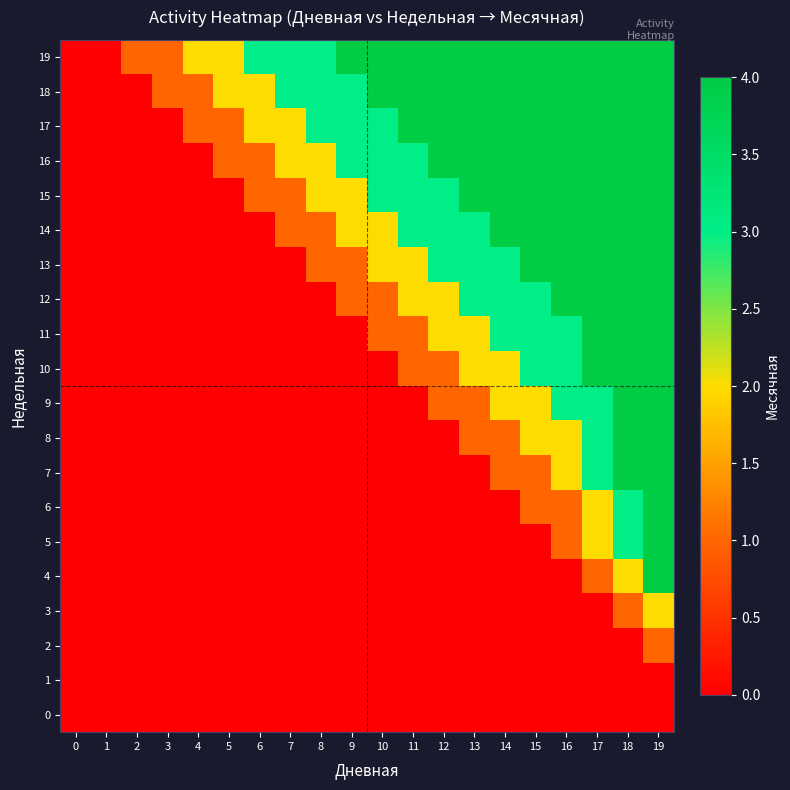

Rank the series by their maximum value, from lowest to highest.

0, 1, 2, 3, 4, 5, 6, 7, 8, 9, 10, 11, 12, 13, 14, 15, 16, 17, 18, 19